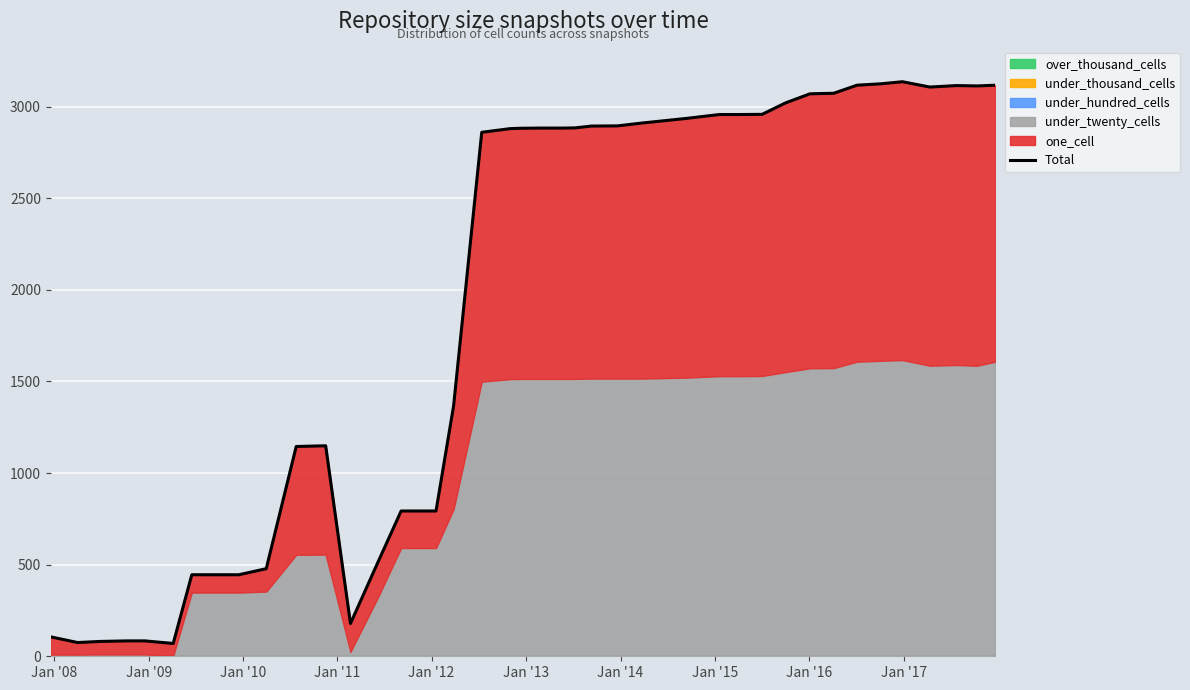

What is the maximum value shown in the chart?

3136